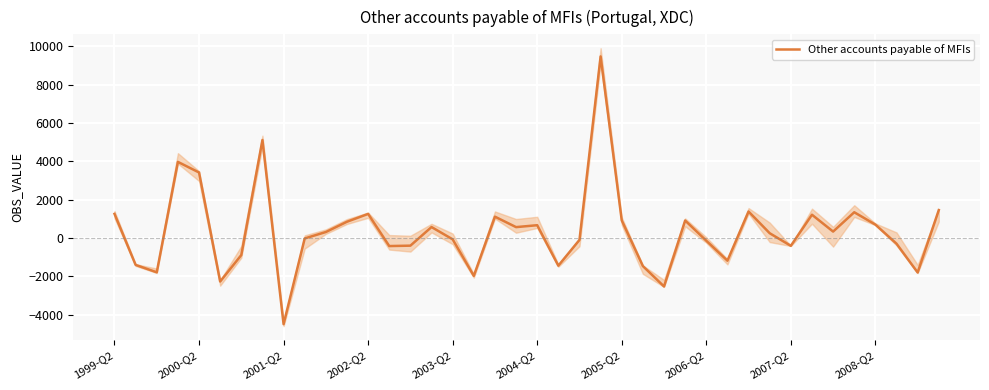

What is the maximum value shown in the chart?

9469.4